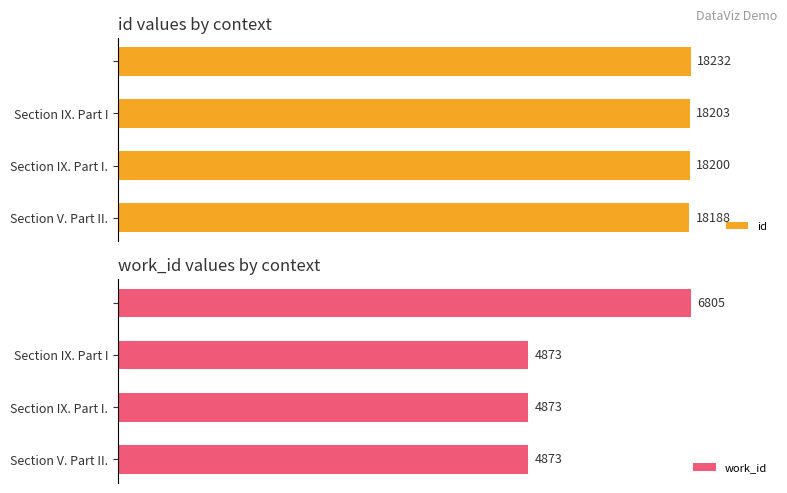

At which label is id closest to 18210?

Section IX. Part I